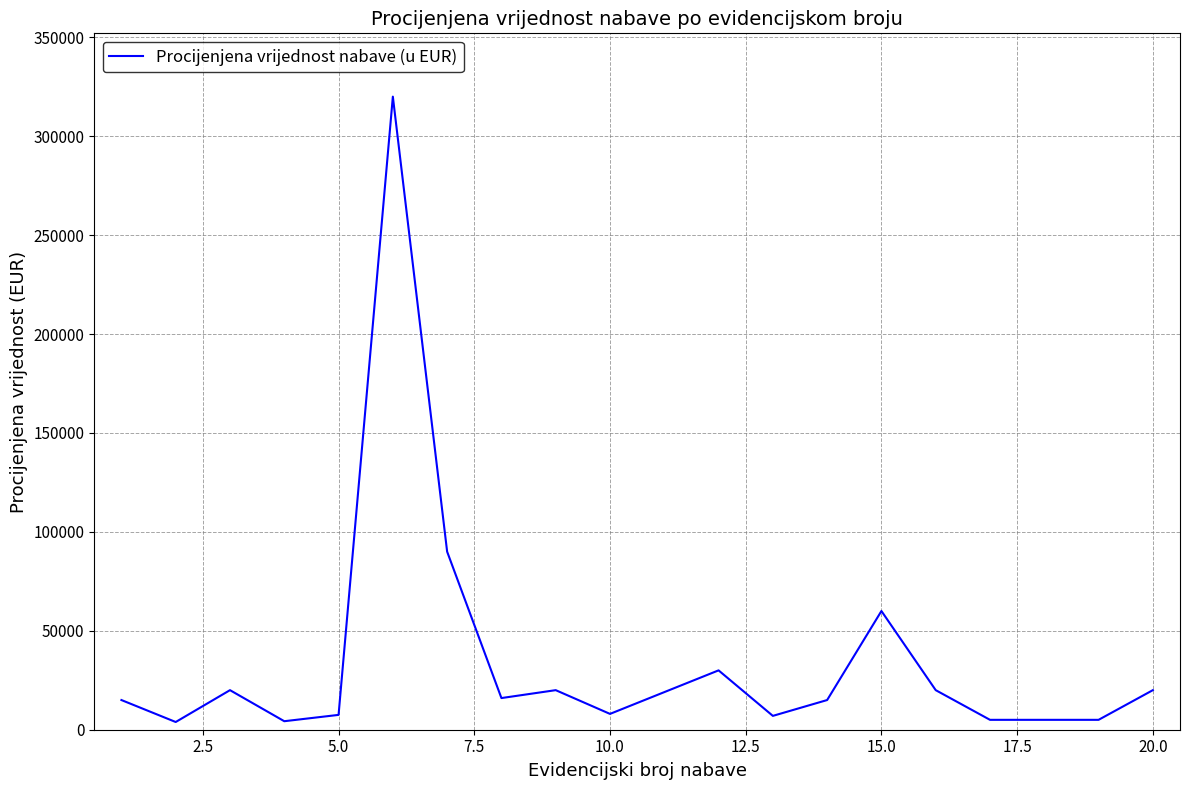

What is the greatest value displayed?

320000